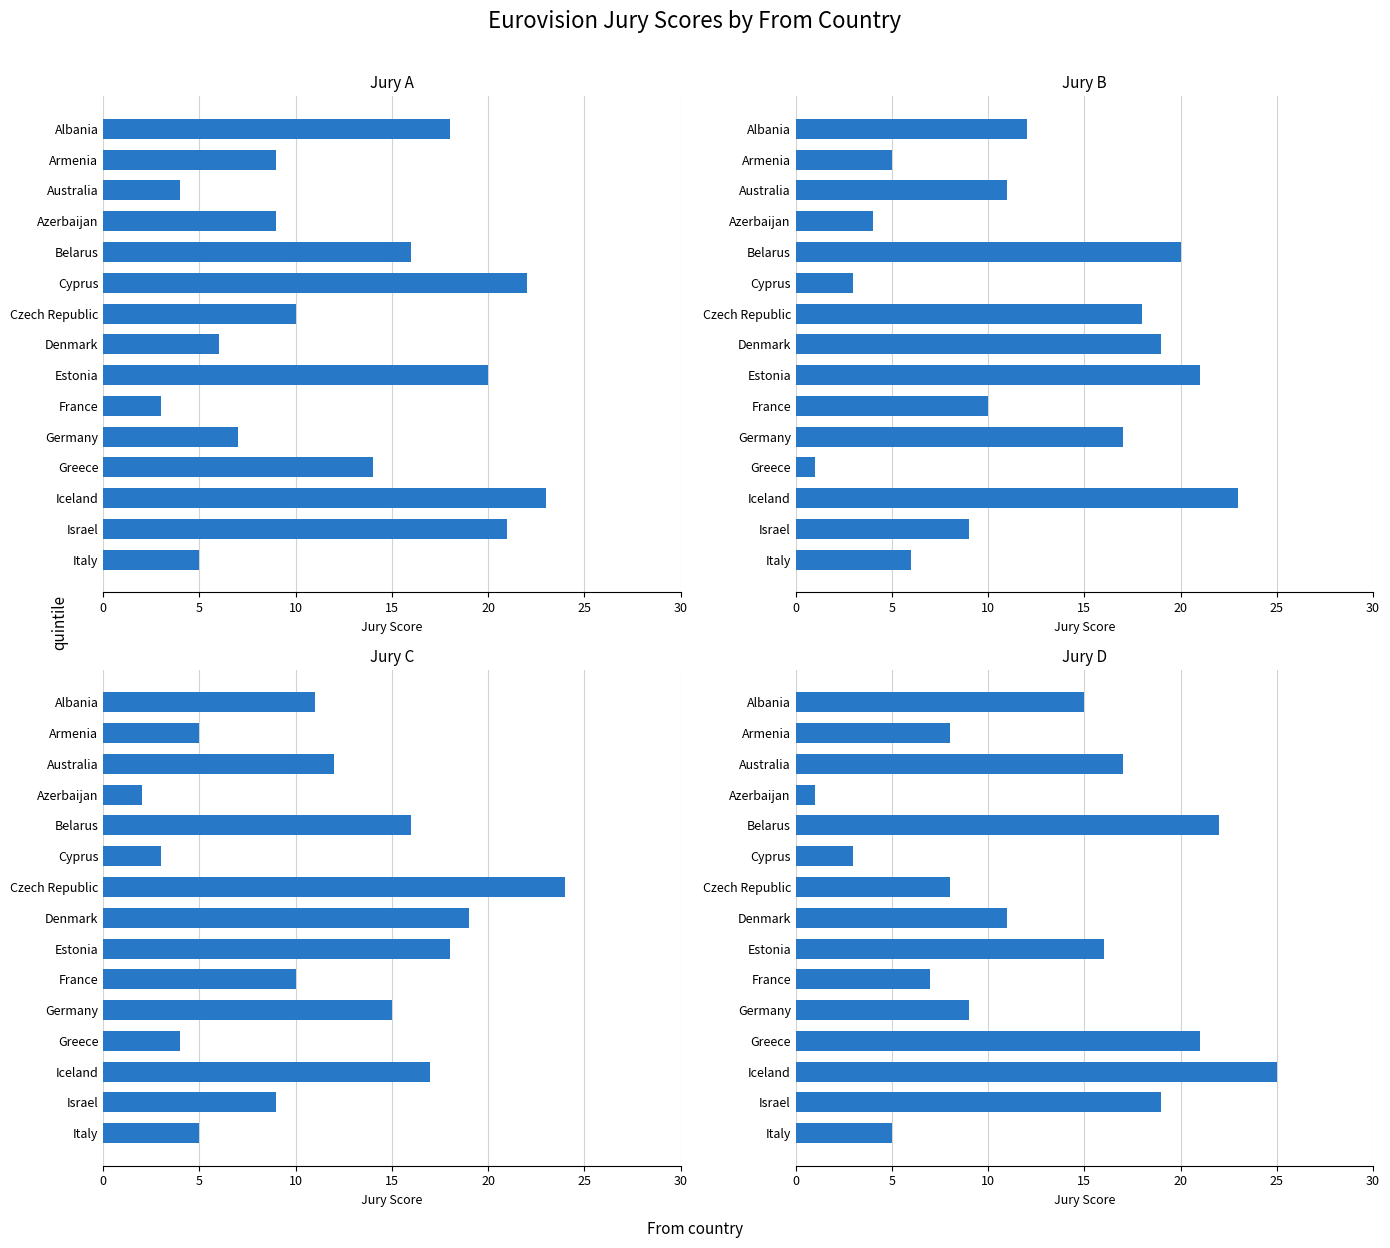

What is the highest value of the Jury A series?

23